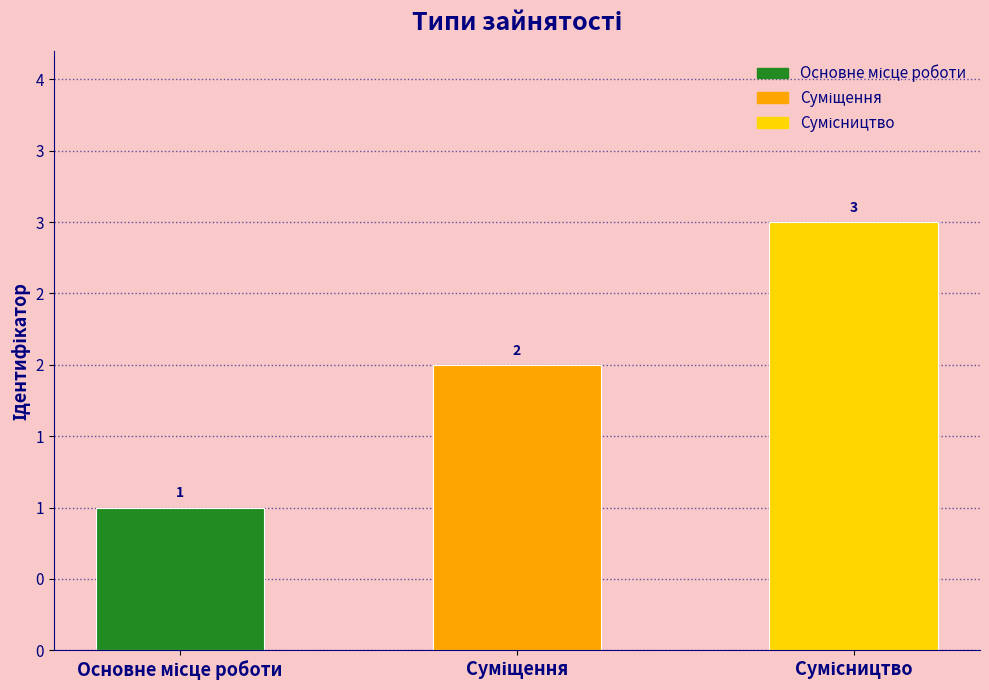

What is the average value?

2